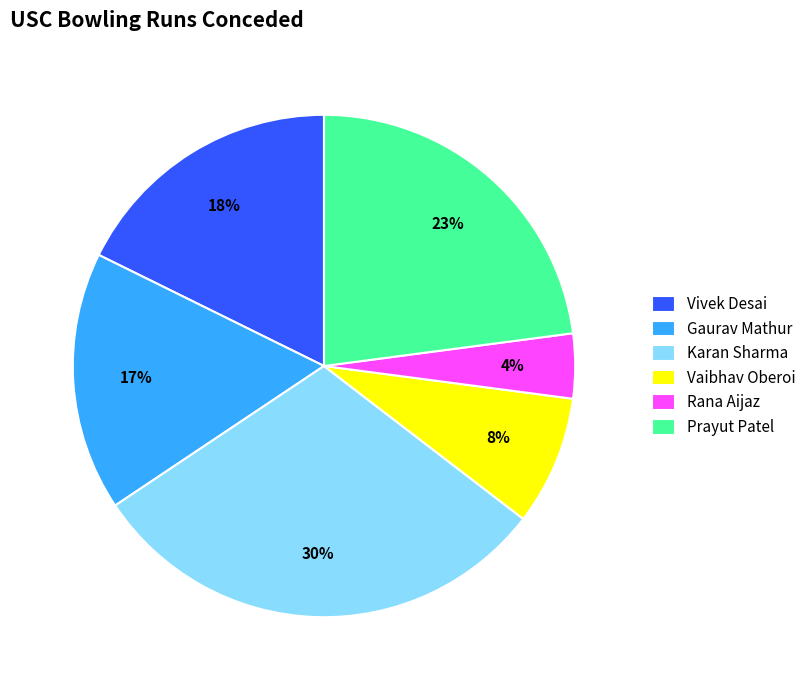

Is the sum of Vaibhav Oberoi and Karan Sharma greater than half?

No